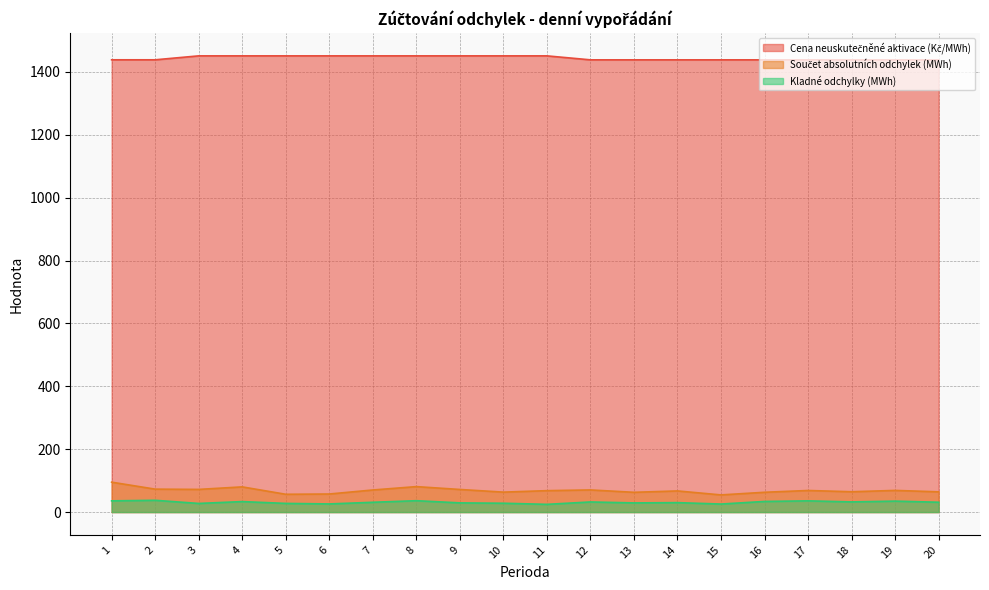

List the labels in order of Kladné odchylky (MWh) value, smallest first.

11, 15, 6, 3, 5, 10, 13, 9, 14, 7, 20, 12, 18, 4, 16, 19, 1, 17, 8, 2